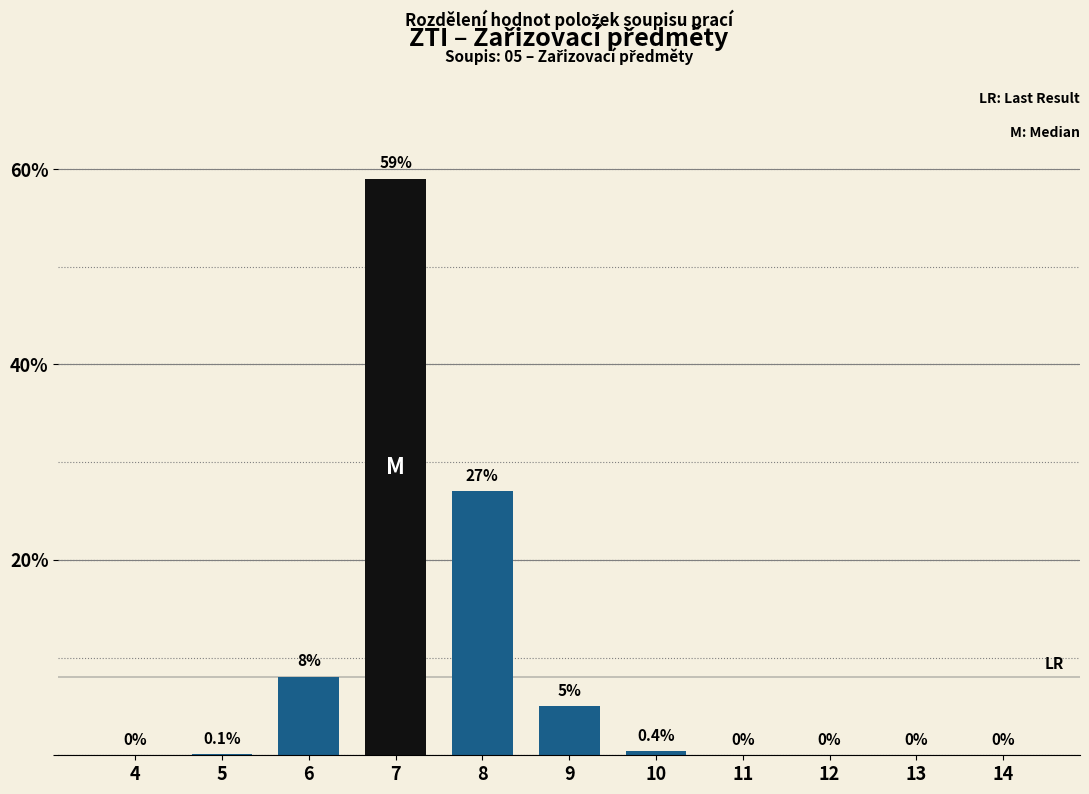

Reading left to right, list all the values displayed in this chart.

0.0	0.1	8.0	59.0	27.0	5.0	0.4	0.0	0.0	0.0	0.0